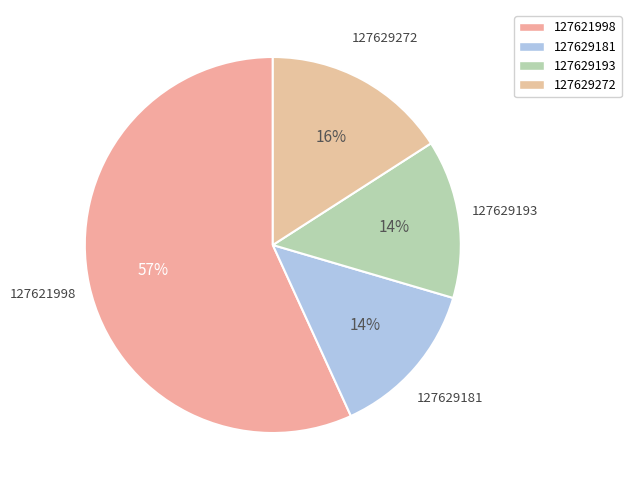

Which category accounts for the majority?

127621998